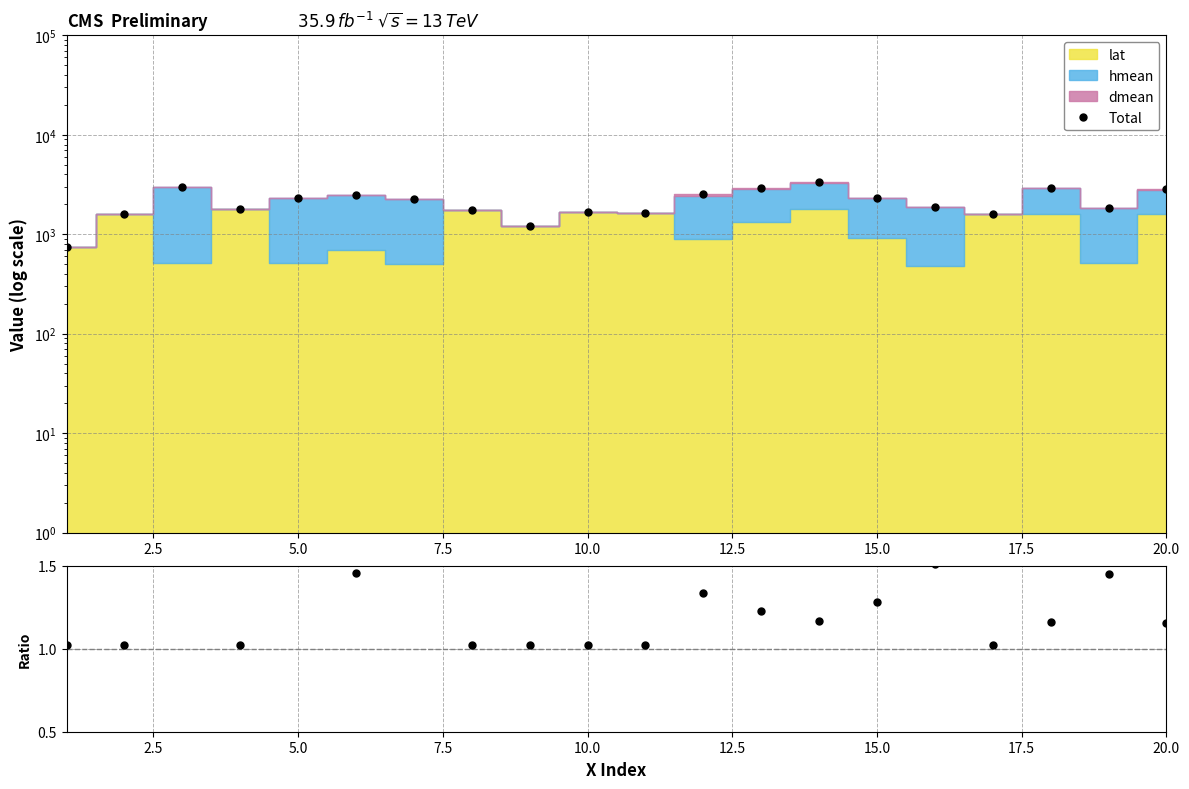

What is the maximum value shown in the chart?

3319.4